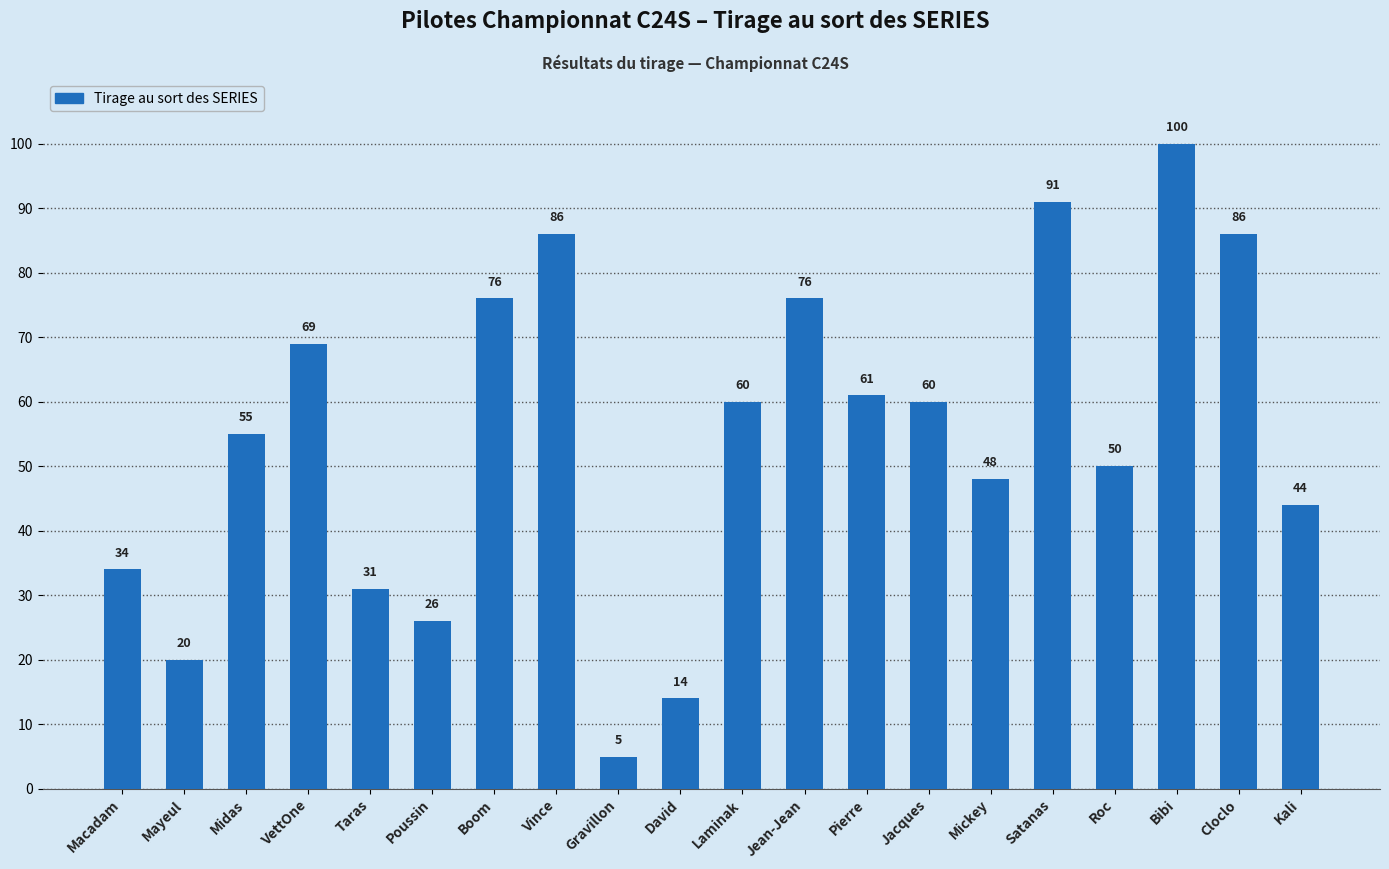

How many values are below 60?

10